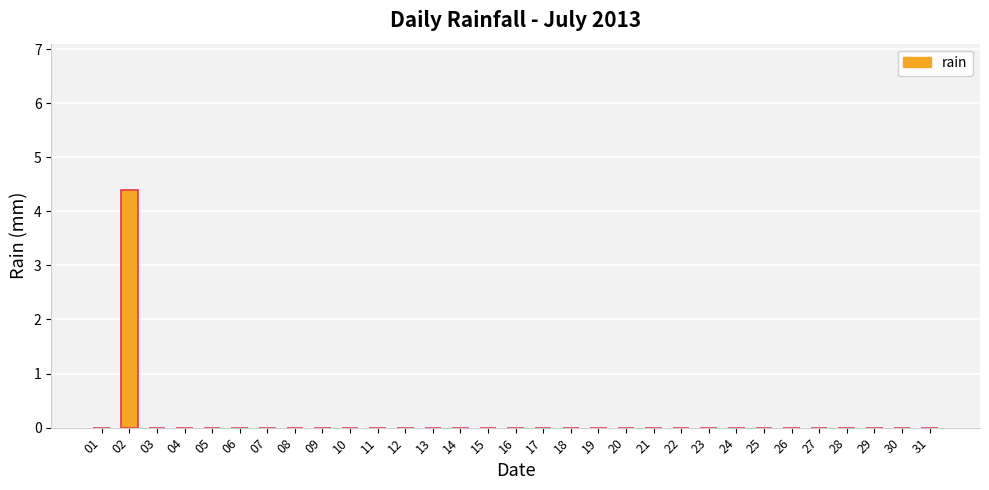

Reading left to right, extract all data points from this chart.

01=0.0	02=4.4	03=0.0	04=0.0	05=0.0	06=0.0	07=0.0	08=0.0	09=0.0	10=0.0	11=0.0	12=0.0	13=0.0	14=0.0	15=0.0	16=0.0	17=0.0	18=0.0	19=0.0	20=0.0	21=0.0	22=0.0	23=0.0	24=0.0	25=0.0	26=0.0	27=0.0	28=0.0	29=0.0	30=0.0	31=0.0